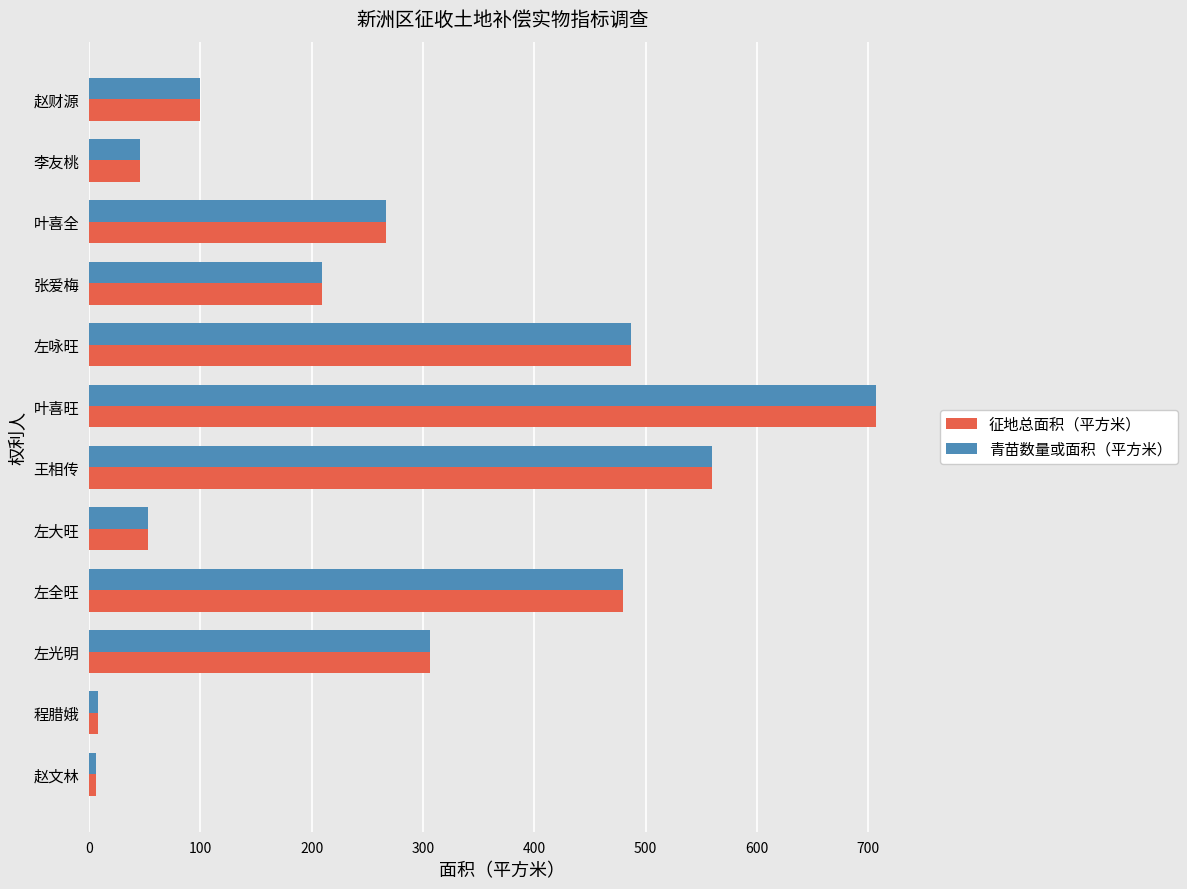

What is the average value of the 征地总面积（平方米） series?

269.2